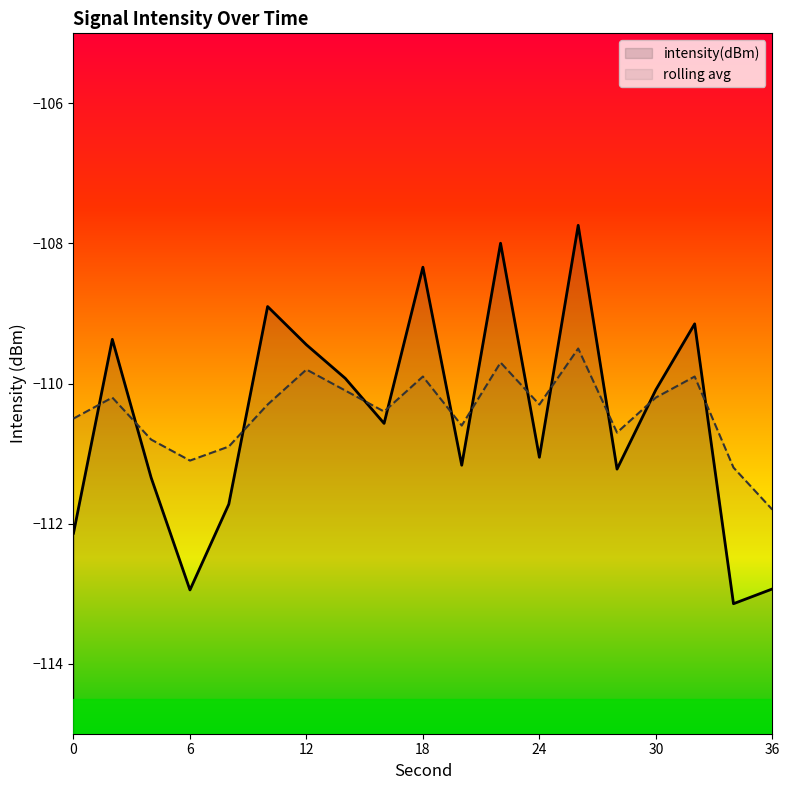

Which series has the widest spread of values?

intensity(dBm)